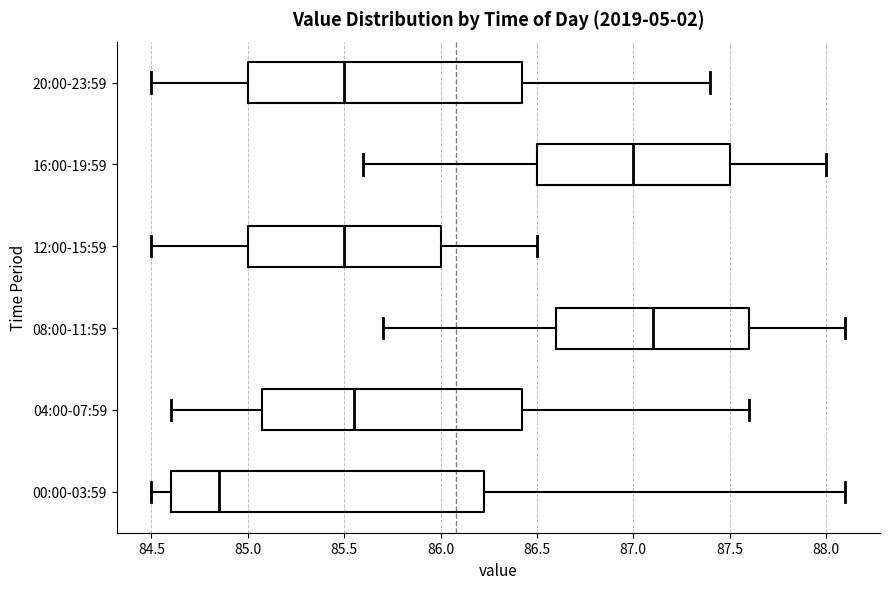

Where is the right edge of the box for 16:00-19:59 on the x-axis? The values are not printed on the chart, so give them approximately, as read against the axis.

87.50